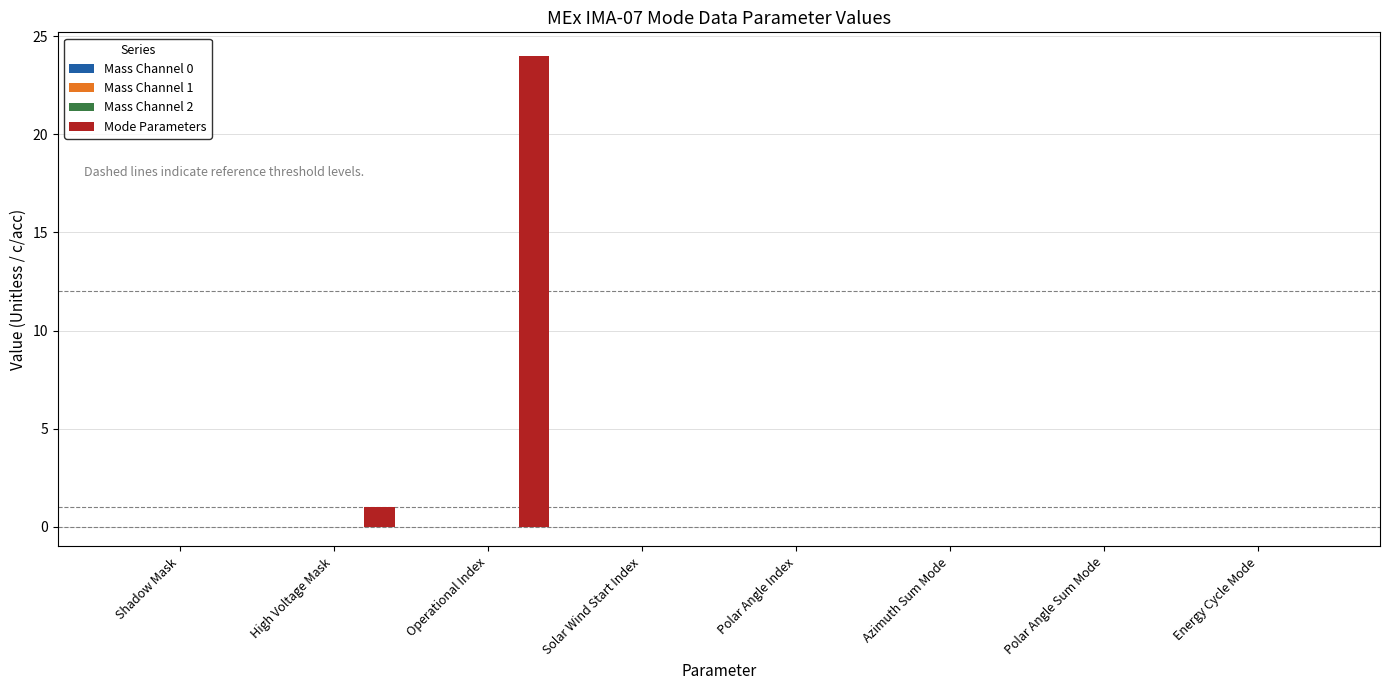

Are the bars grouped side by side (vs. stacked)?

No